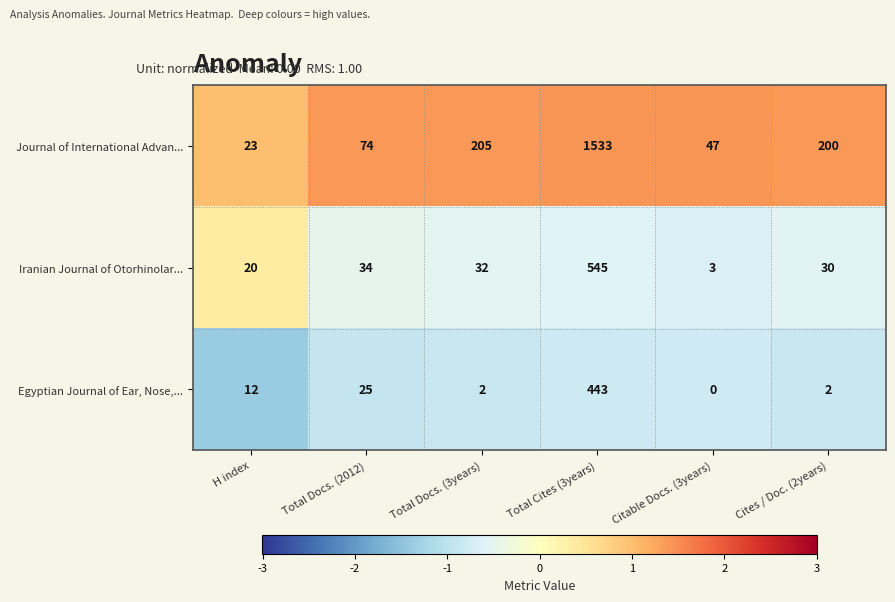

The value of Journal of International Advan... at Total Docs. (2012) is 119. True or false?

False